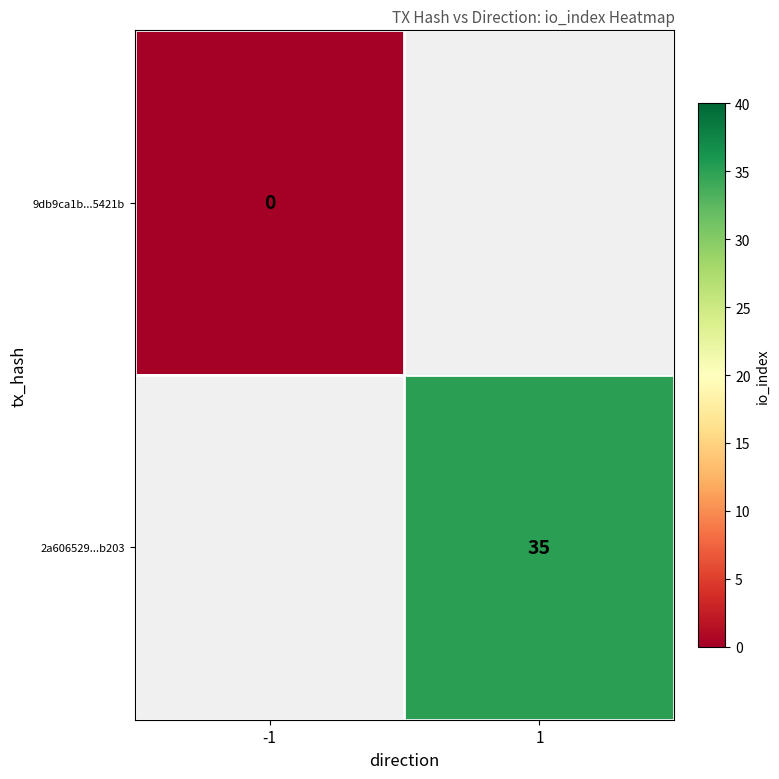

True or false: 2a606529...b203 has a value of 17.5 at 1.

False